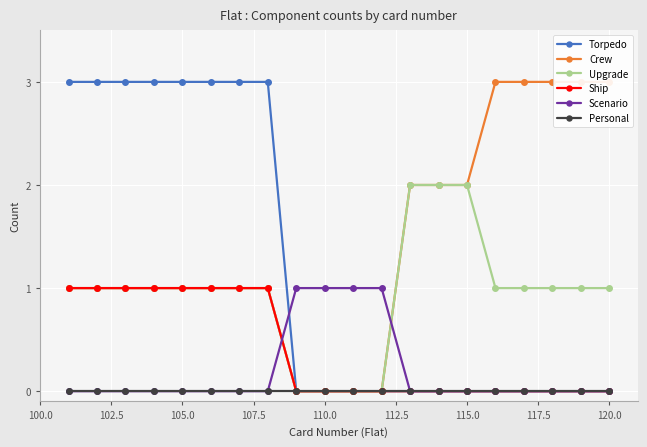

Is this an area chart (filled region under the line)?

No